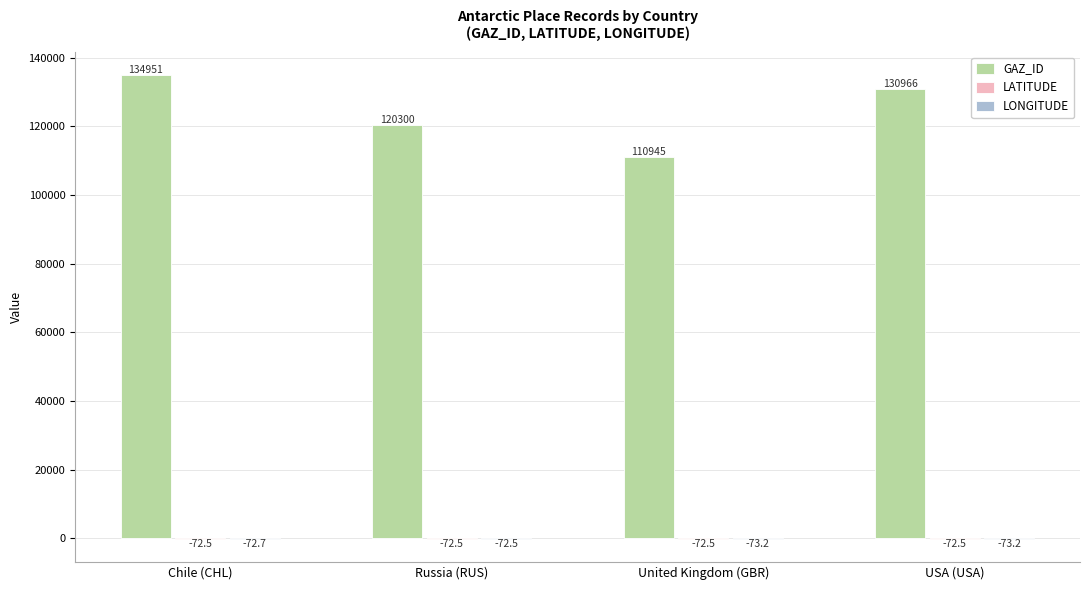

What value does the GAZ_ID series have at USA (USA)?

130966.0